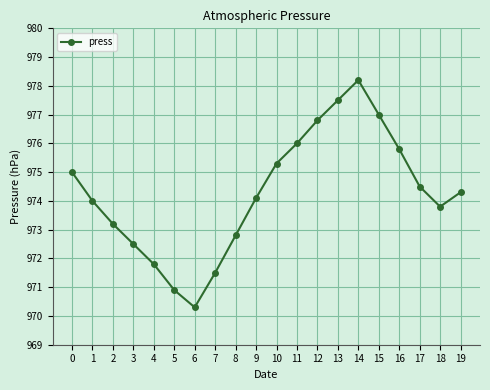

The chart shows a value of 978.2 at 14. True or false?

True